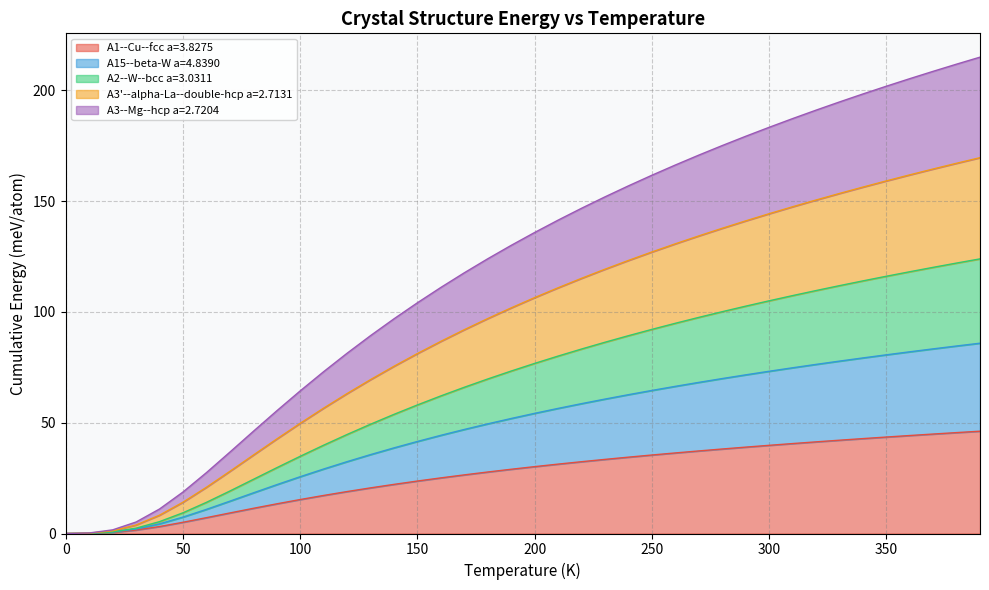

Does the chart display data point markers on the line(s)?

No